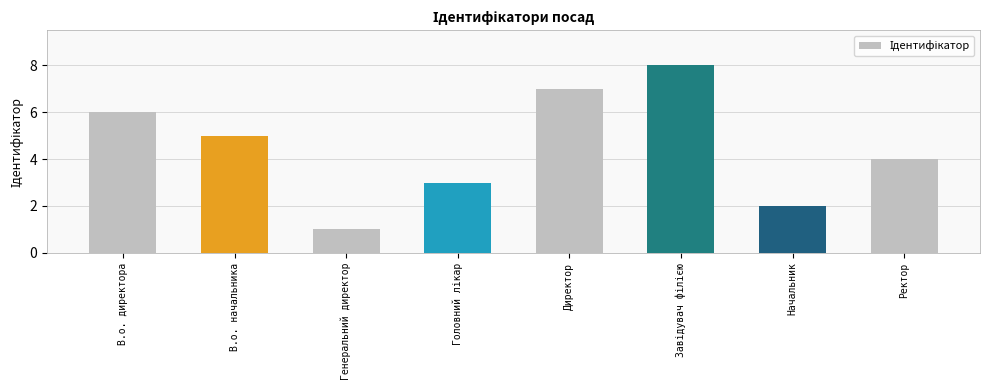

Is it true that the value at Директор is 3?

False